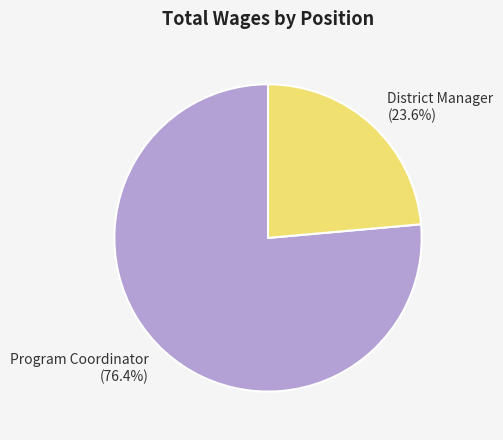

To the nearest percent, what is the difference between the largest and smallest slice percentages?

53%